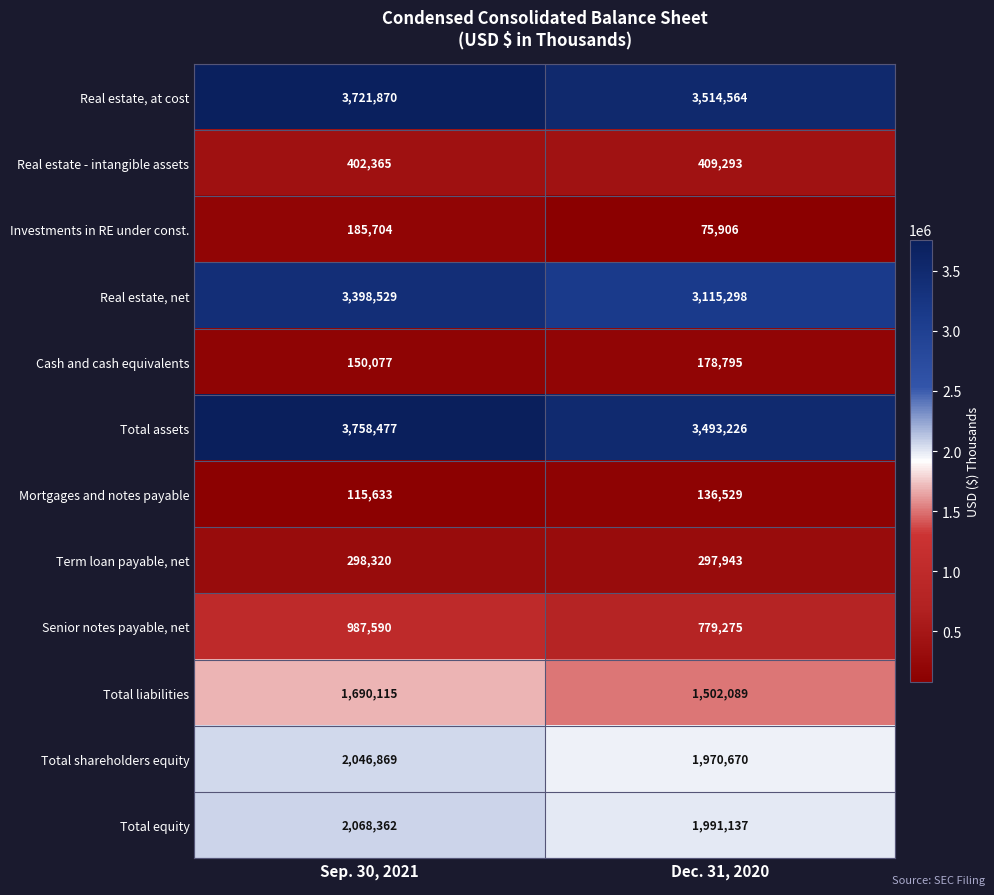

What is the total value across all series at Sep. 30, 2021?

18823911